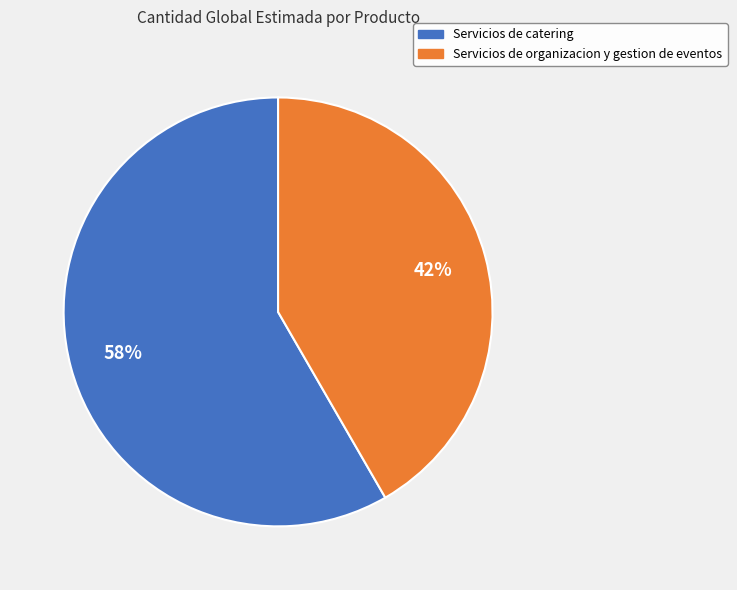

To the nearest percent, what is the average slice percentage?

50%